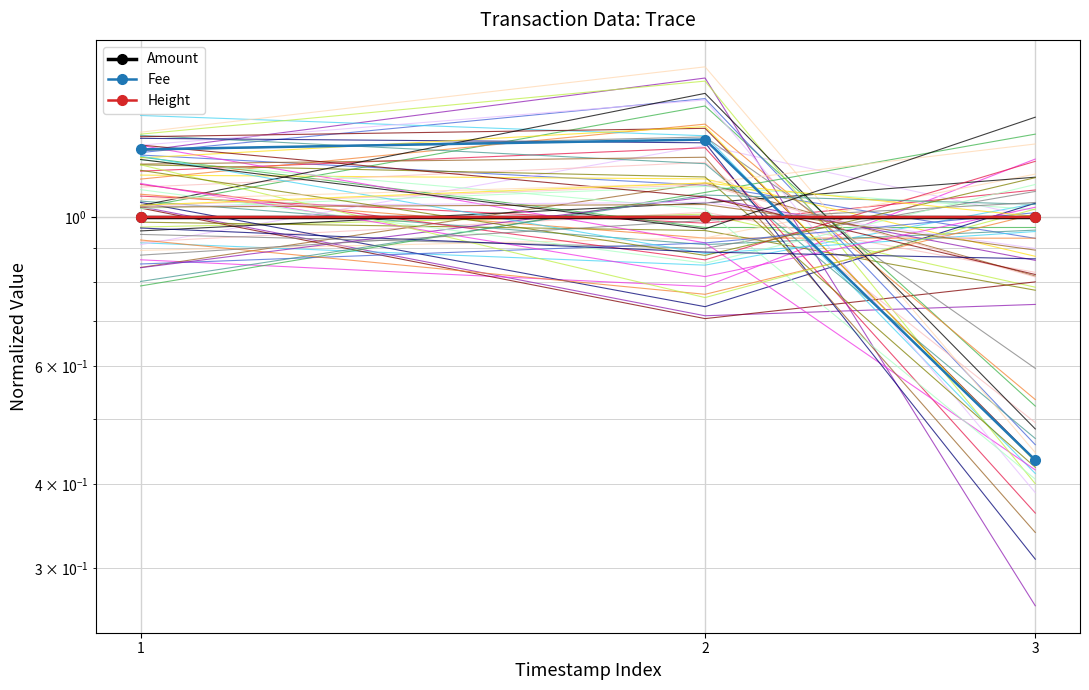

Where is Height nearest to the value 1?

2